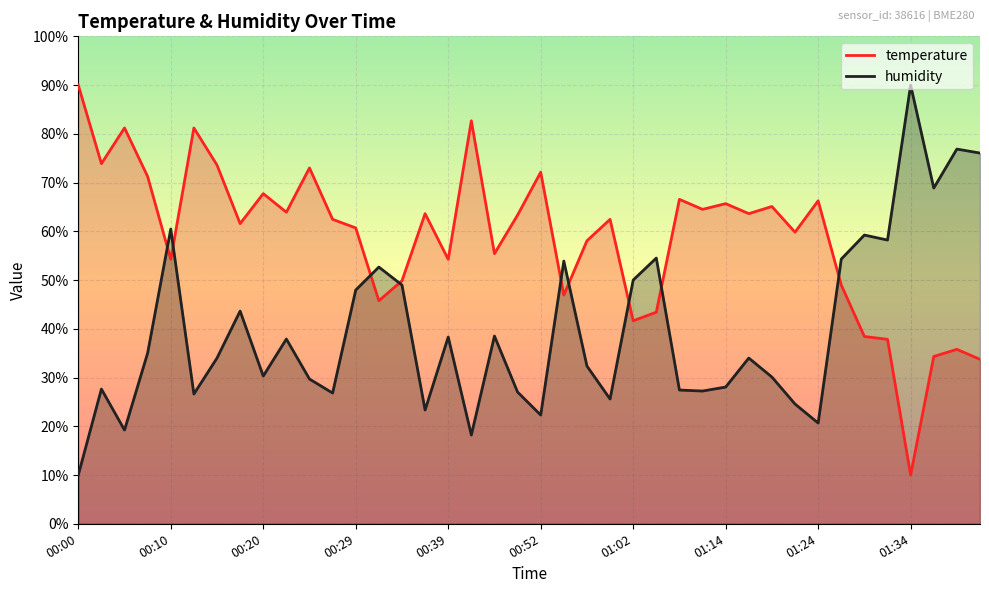

Between 01:32 and 00:59, which is larger?

00:59